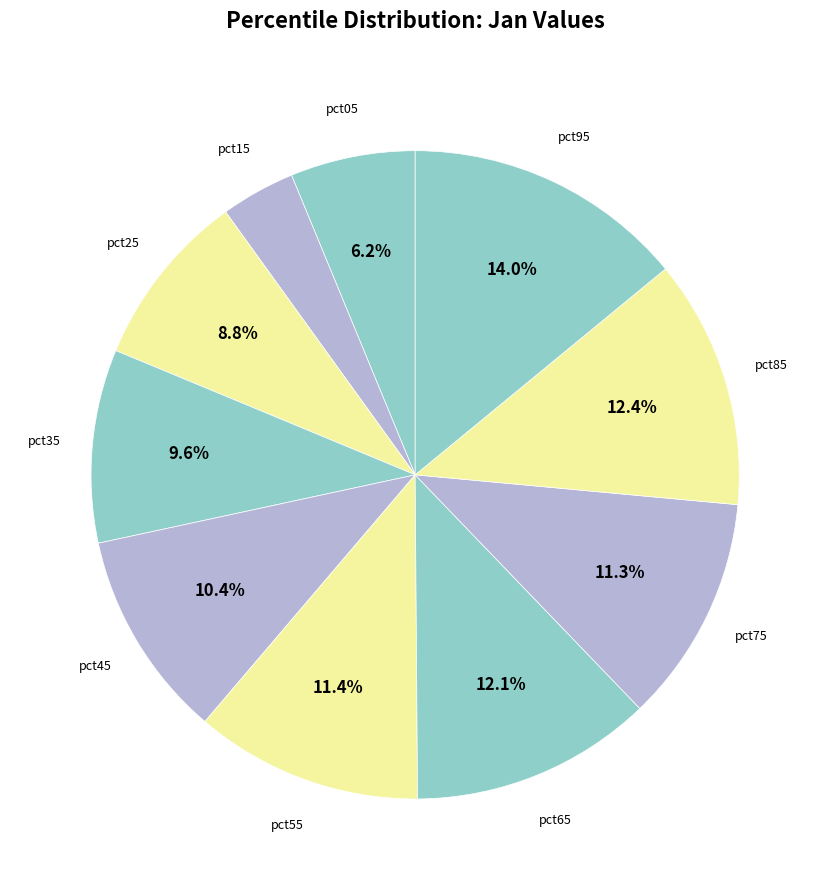

To the nearest percent, what is the combined percentage of pct65 and pct25?

21%